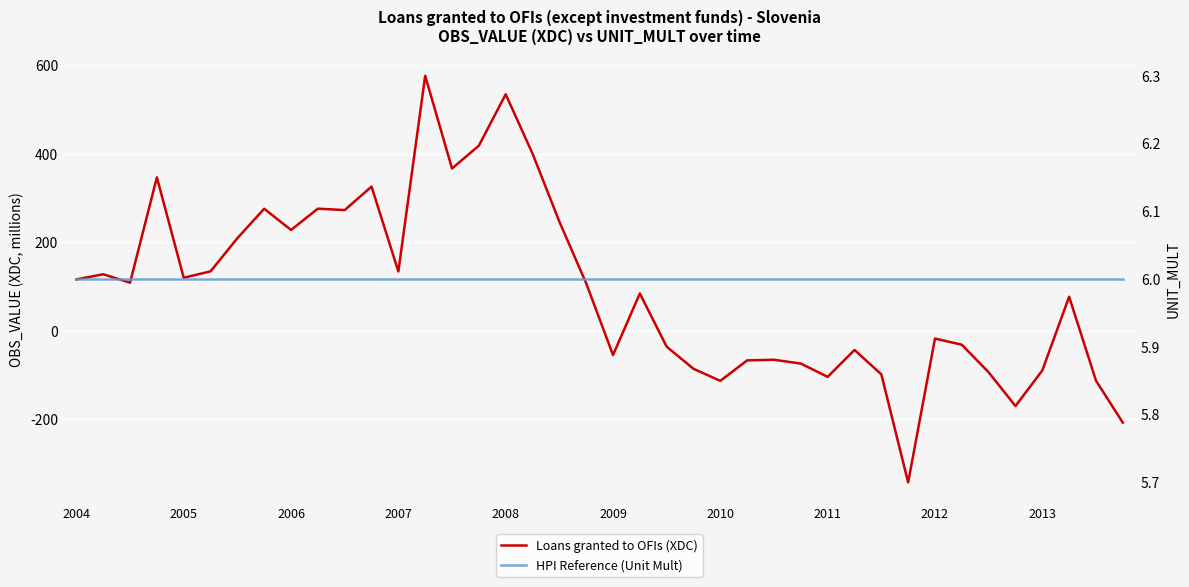

True or false: HPI Reference (Unit Mult) has more than 2 points higher than both neighbors.

False